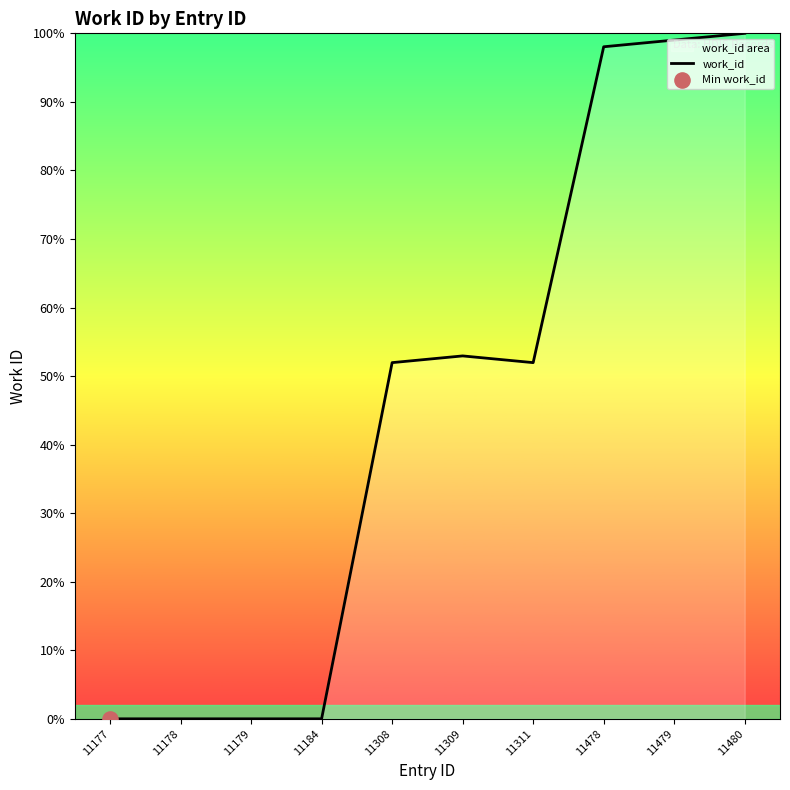

Which has a higher value, 11309 or 11308?

11309